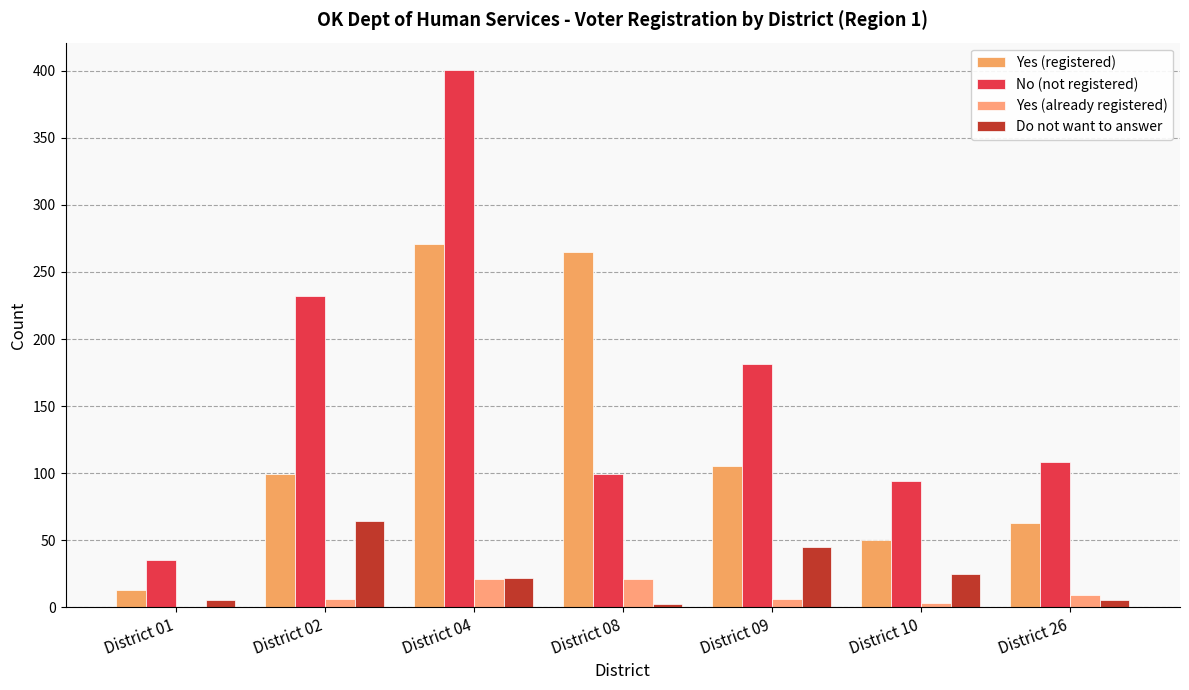

What is the sum of all Yes (already registered) values?

66